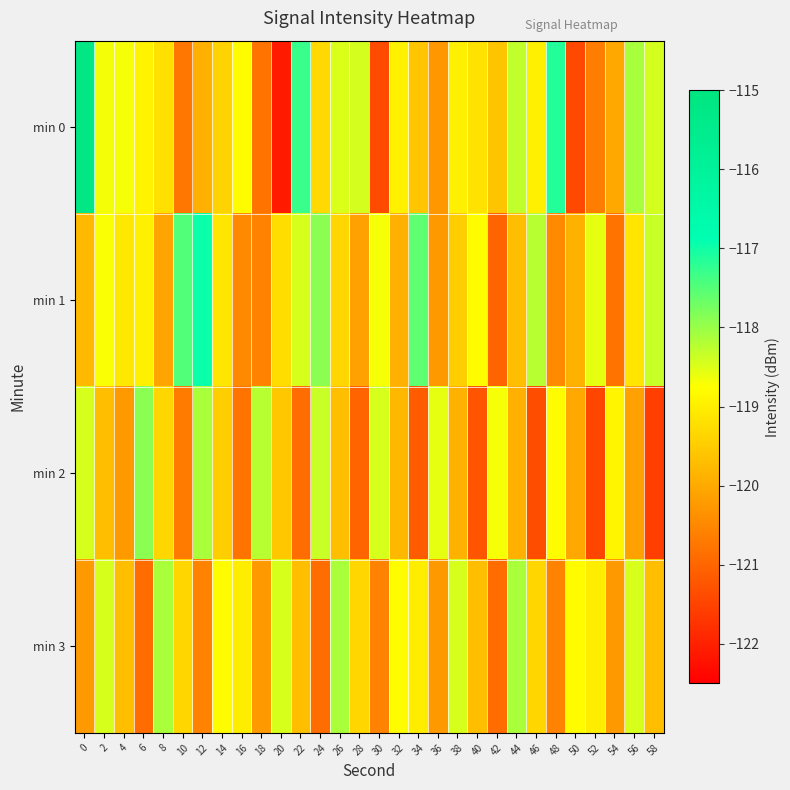

Reading left to right, extract all data points from this chart.

min 0: 0=-115.2	2=-118.7	4=-118.7	6=-118.9	8=-119.2	10=-120.7	12=-119.9	14=-119.4	16=-118.8	18=-120.8	20=-122.1	22=-117.3	24=-119.3	26=-118.5	28=-118.4	30=-121.4	32=-118.9	34=-119.6	36=-120.3	38=-119.0	40=-119.2	42=-119.6	44=-118.3	46=-119.0	48=-117.1	50=-121.4	52=-120.7	54=-120.0	56=-118.1	58=-118.4
min 1: 0=-119.8	2=-118.7	4=-119.1	6=-119.0	8=-120.1	10=-117.5	12=-117.0	14=-119.1	16=-120.5	18=-120.6	20=-119.2	22=-118.5	24=-117.9	26=-119.3	28=-120.1	30=-118.7	32=-119.9	34=-117.6	36=-120.2	38=-119.5	40=-118.8	42=-121.0	44=-119.7	46=-118.2	48=-120.5	50=-119.9	52=-118.6	54=-120.8	56=-119.1	58=-118.3
min 2: 0=-118.5	2=-119.7	4=-120.2	6=-117.9	8=-119.3	10=-120.7	12=-118.1	14=-119.5	16=-120.8	18=-118.2	20=-119.6	22=-120.9	24=-118.3	26=-119.7	28=-121.0	30=-118.5	32=-119.8	34=-121.1	36=-118.6	38=-119.9	40=-121.2	42=-118.7	44=-119.9	46=-121.3	48=-118.8	50=-120.0	52=-121.5	54=-118.9	56=-120.1	58=-121.6
min 3: 0=-120.2	2=-118.5	4=-119.7	6=-120.9	8=-118.1	10=-119.3	12=-120.6	14=-118.8	16=-119.0	18=-120.2	20=-118.5	22=-119.7	24=-120.9	26=-118.1	28=-119.3	30=-120.6	32=-118.8	34=-119.0	36=-120.2	38=-118.5	40=-119.7	42=-120.9	44=-118.1	46=-119.3	48=-120.6	50=-118.8	52=-119.0	54=-120.2	56=-118.5	58=-119.7